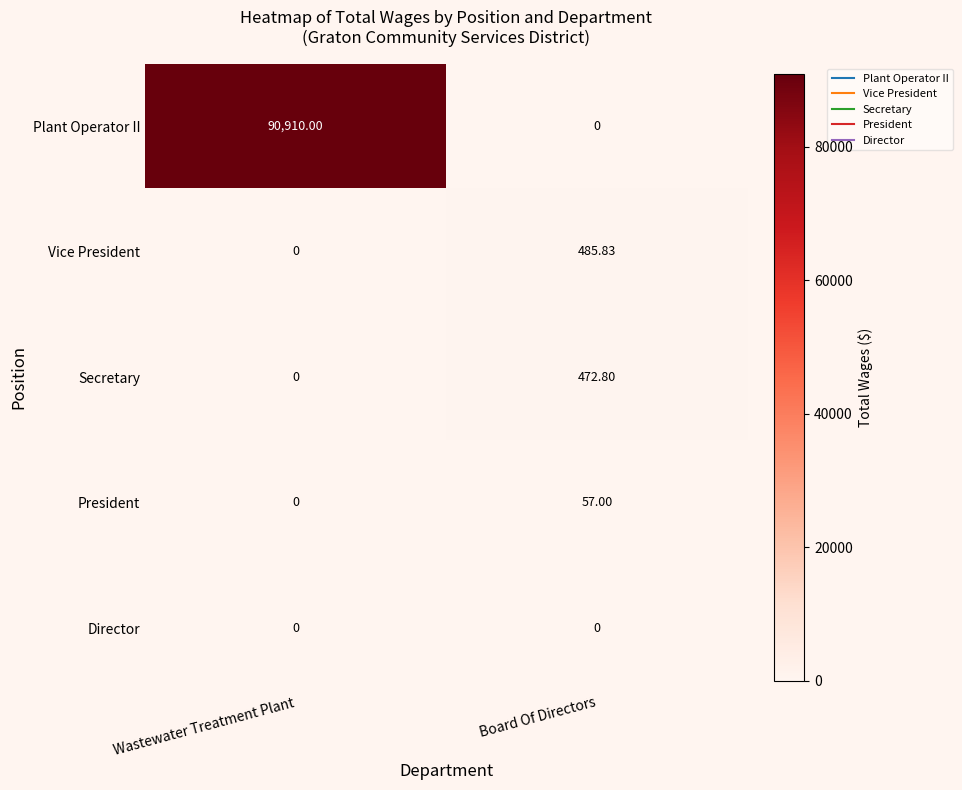

Which series has the largest total across all categories?

Plant Operator II